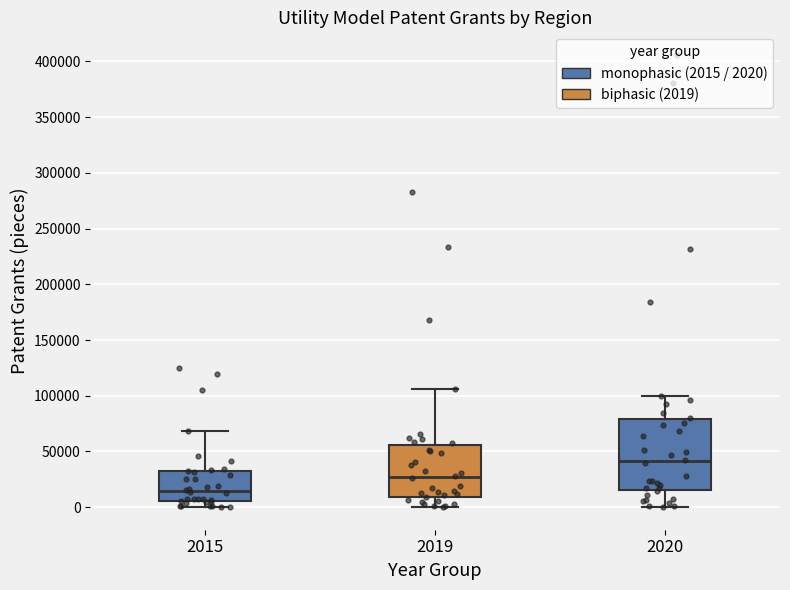

Where does the lower whisker of the box at x = 2019 end on the y-axis? The values are not printed on the chart, so give them approximately, as read against the axis.

0